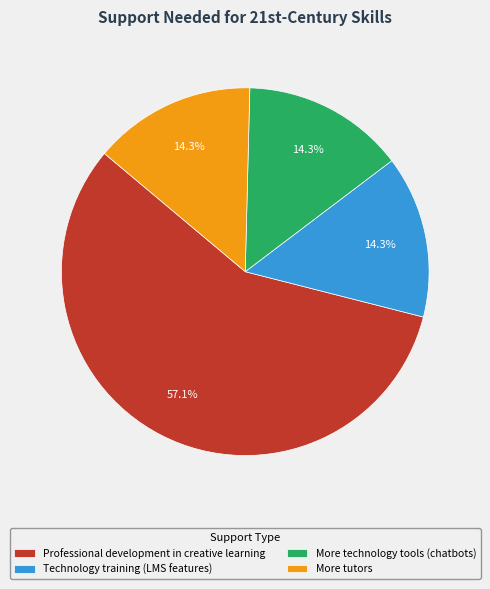

Count the number of slices in the pie.

4